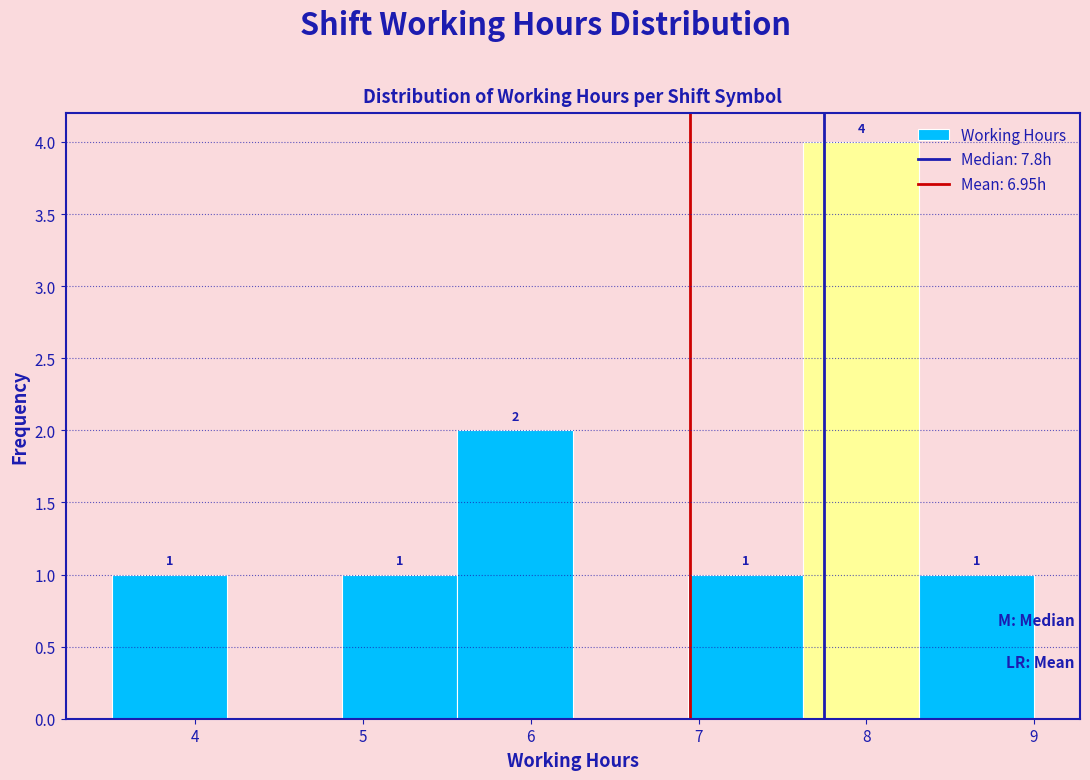

Which range on the x-axis has the tallest bar?

7.6 to 8.3